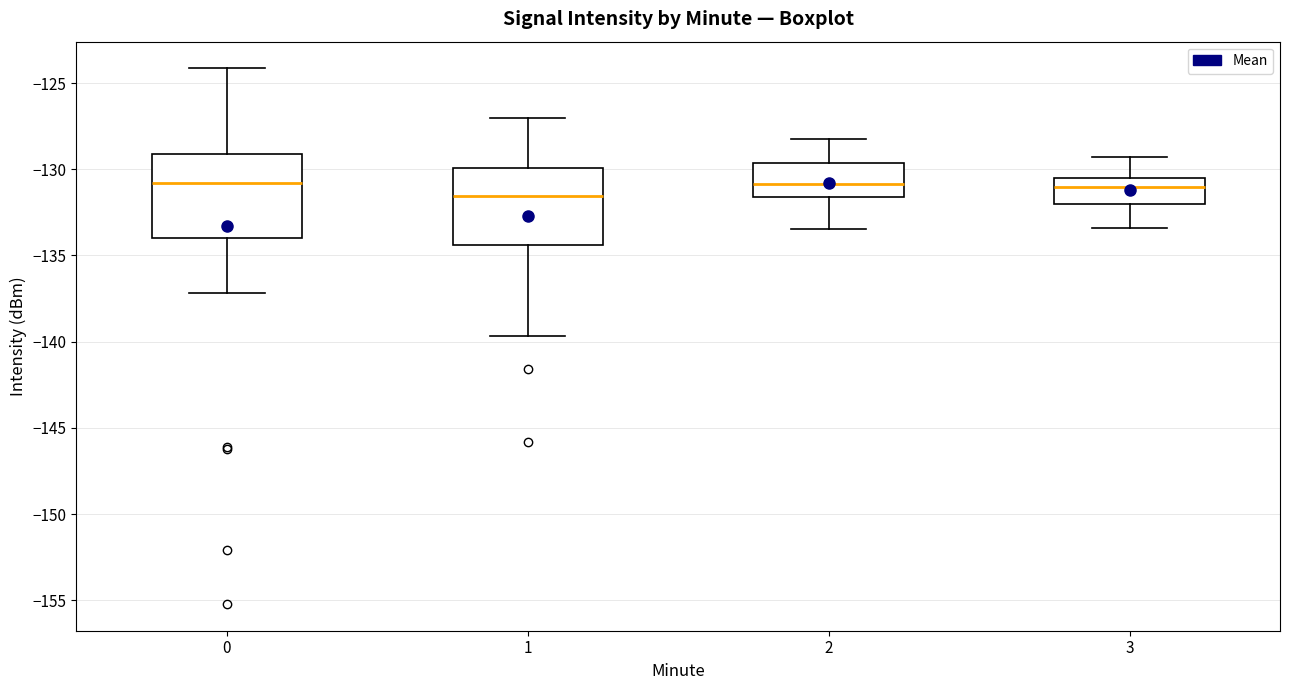

Reading left to right, read every box against the y-axis: the position of its median line, the range the box covers, and the ends of its whiskers. The values are not printed on the chart, so give them approximately, as read against the axis.

0: median -131.0, box -134.0 to -129.0, whiskers -137.0 to -124.0
1: median -131.5, box -134.5 to -130.0, whiskers -139.5 to -127.0
2: median -131.0, box -131.5 to -129.5, whiskers -133.5 to -128.0
3: median -131.0, box -132.0 to -130.5, whiskers -133.5 to -129.5